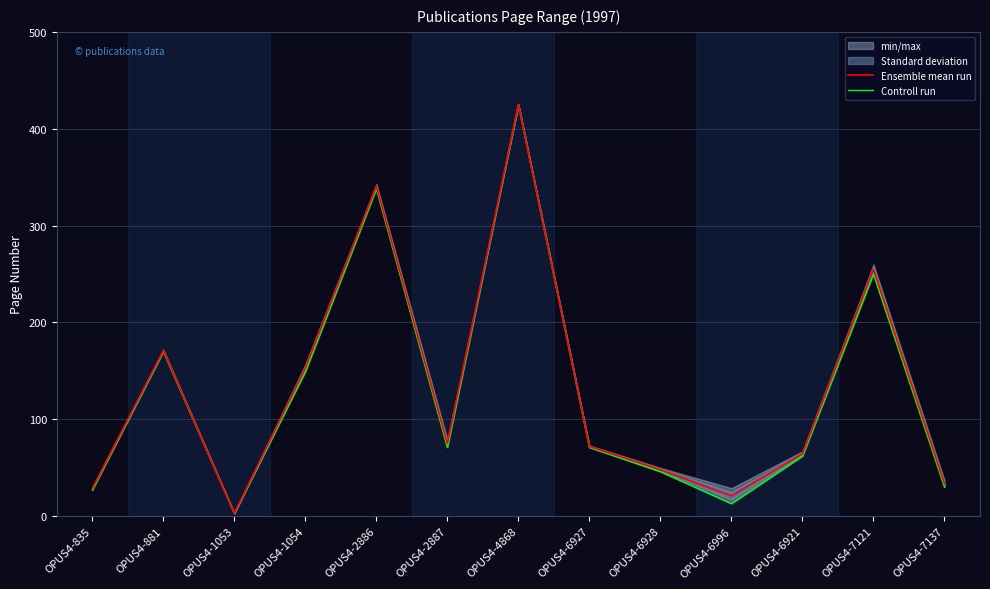

How many data points in Controll run are above 71?

5